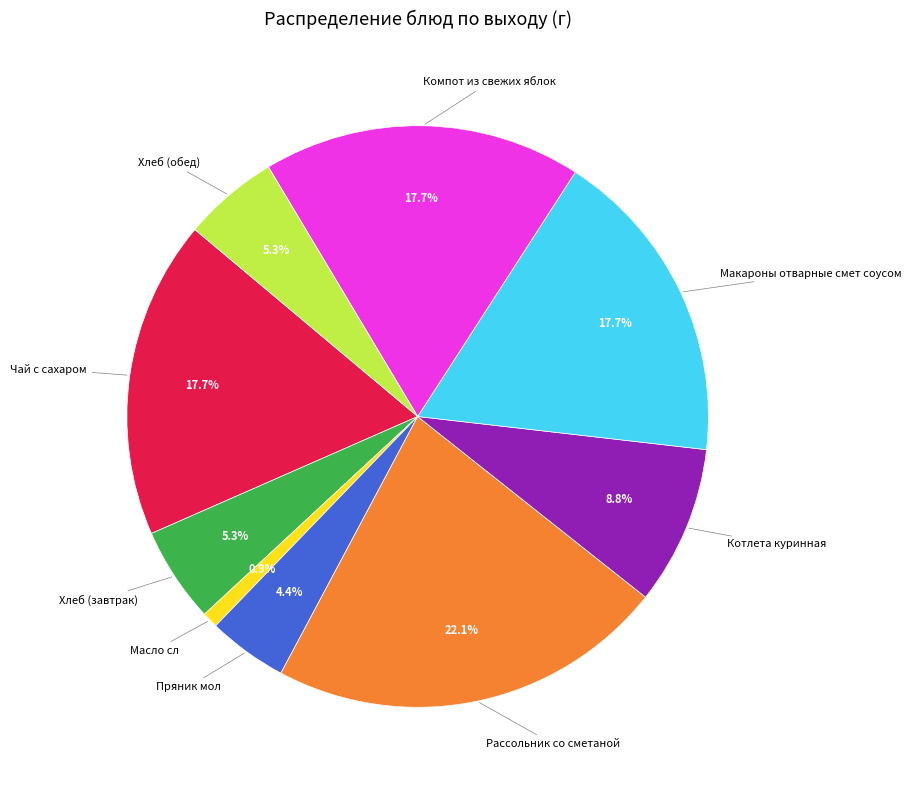

What percentage do Пряник мол and Макароны отварные смет соусом together represent?

22.1%